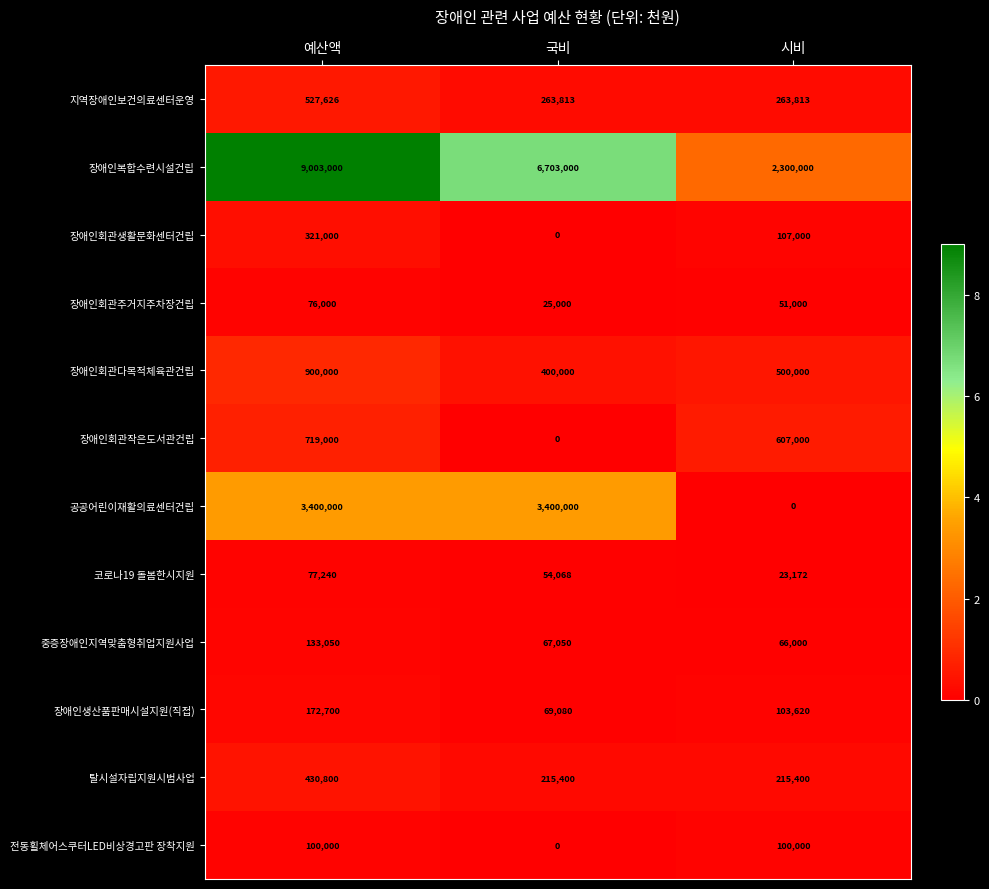

At how many categories does at least one series exceed 5895133?

2